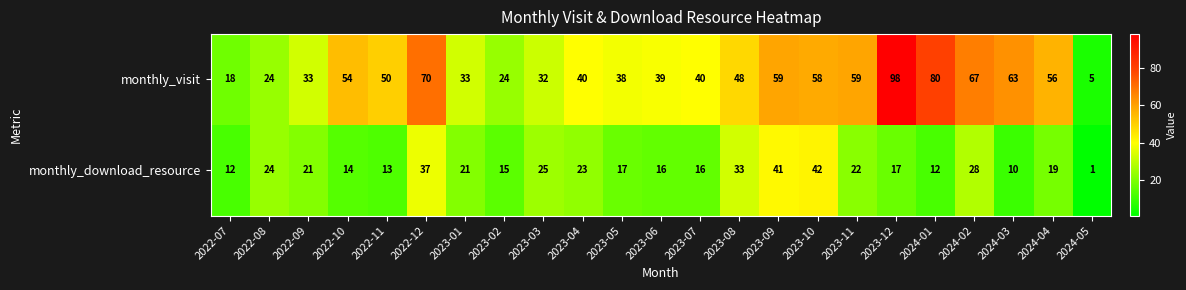

What is the difference between the highest and lowest values at 2022-07?

6